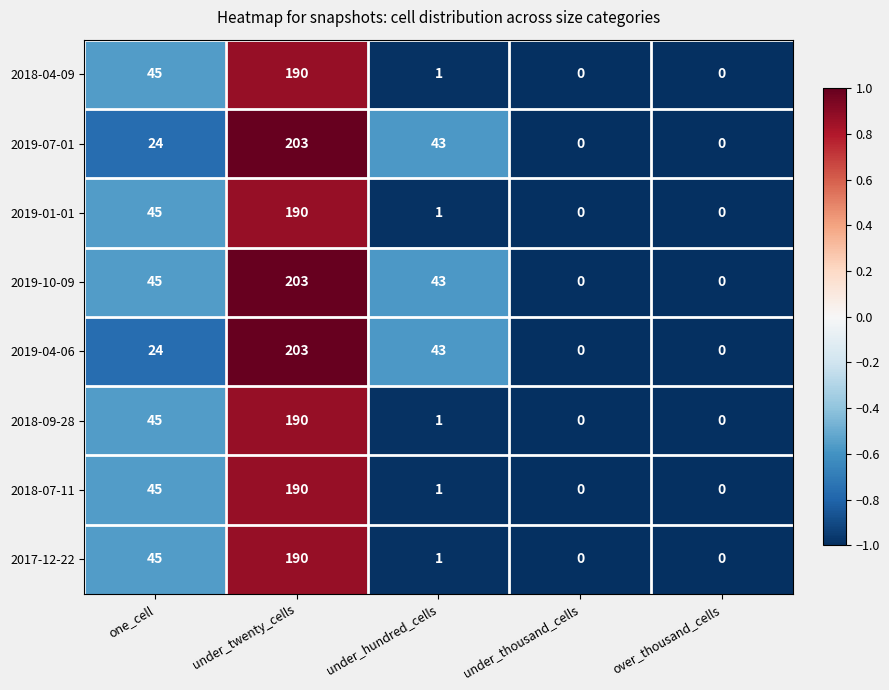

How many distinct data groups are displayed?

8